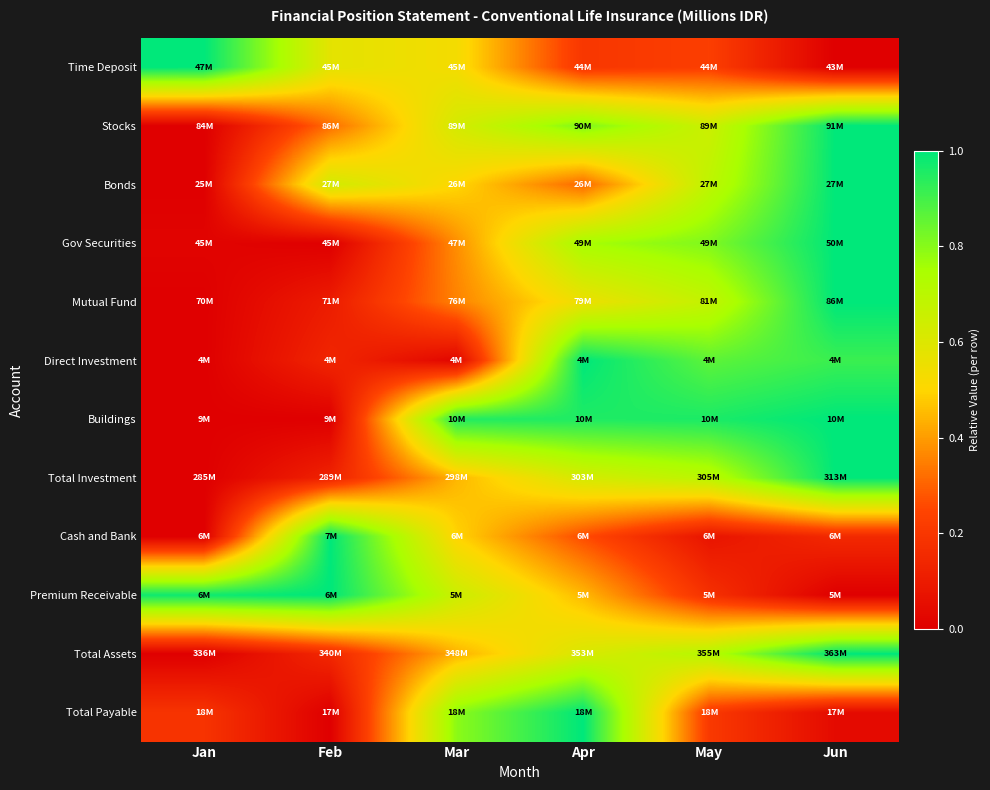

Reading left to right, transcribe all the data shown in this chart.

Time Deposit: Jan=1.0	Feb=0.6	Mar=0.5	Apr=0.2	May=0.2	Jun=0.0
Stocks: Jan=0.0	Feb=0.3	Mar=0.6	Apr=0.8	May=0.7	Jun=1.0
Bonds: Jan=0.0	Feb=0.6	Mar=0.5	Apr=0.3	May=0.7	Jun=1.0
Gov Securities: Jan=0.0	Feb=0.0	Mar=0.4	Apr=0.8	May=0.8	Jun=1.0
Mutual Fund: Jan=0.0	Feb=0.1	Mar=0.4	Apr=0.6	May=0.7	Jun=1.0
Direct Investment: Jan=0.0	Feb=0.1	Mar=0.0	Apr=1.0	May=0.9	Jun=0.9
Buildings: Jan=0.0	Feb=0.0	Mar=0.9	Apr=1.0	May=1.0	Jun=1.0
Total Investment: Jan=0.0	Feb=0.1	Mar=0.4	Apr=0.6	May=0.7	Jun=1.0
Cash and Bank: Jan=0.0	Feb=1.0	Mar=0.5	Apr=0.3	May=0.1	Jun=0.2
Premium Receivable: Jan=1.0	Feb=1.0	Mar=0.7	Apr=0.4	May=0.2	Jun=0.0
Total Assets: Jan=0.0	Feb=0.1	Mar=0.4	Apr=0.6	May=0.7	Jun=1.0
Total Payable: Jan=0.2	Feb=0.0	Mar=0.8	Apr=1.0	May=0.2	Jun=0.0